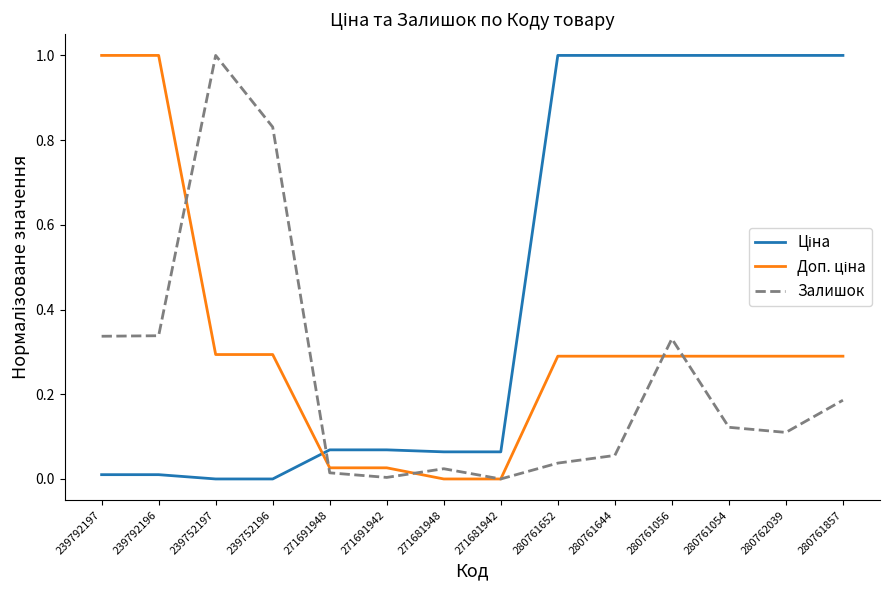

The Залишок series shows 0.0 at 271691942. True or false?

True